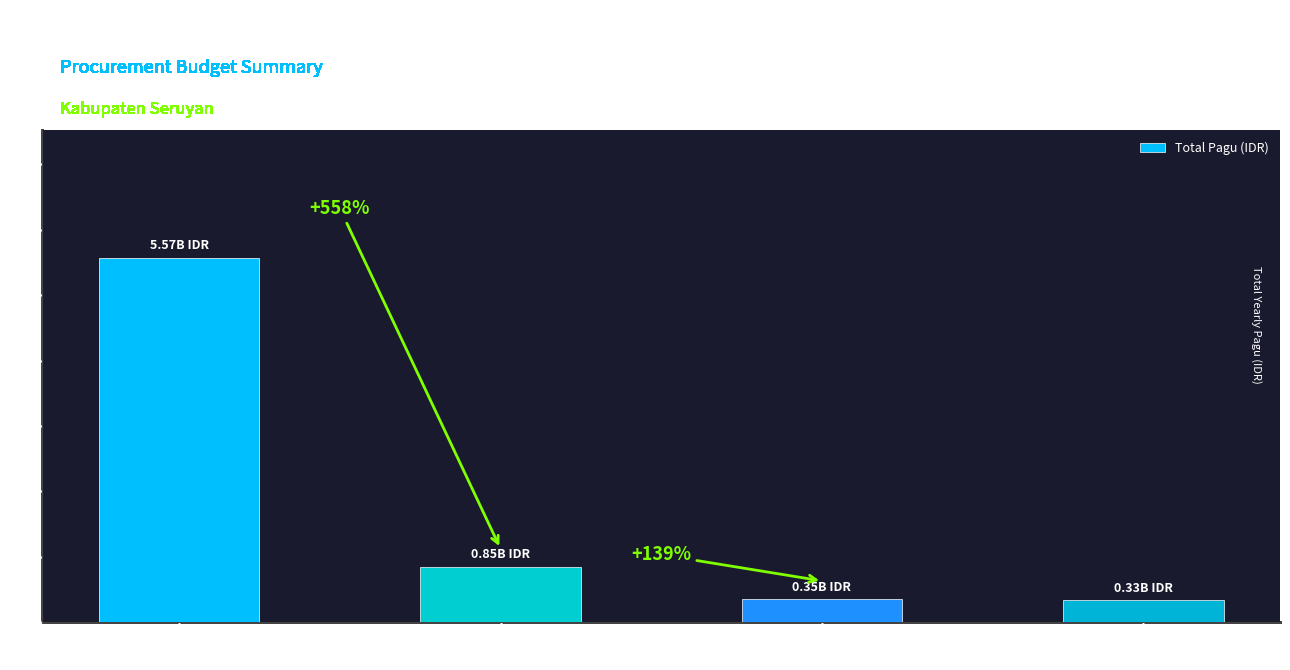

Does the chart contain any negative values?

No